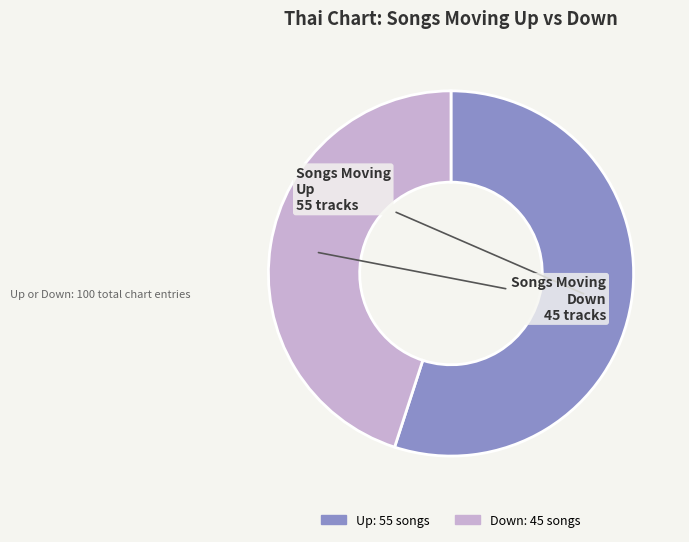

How many slices are in this pie chart?

2